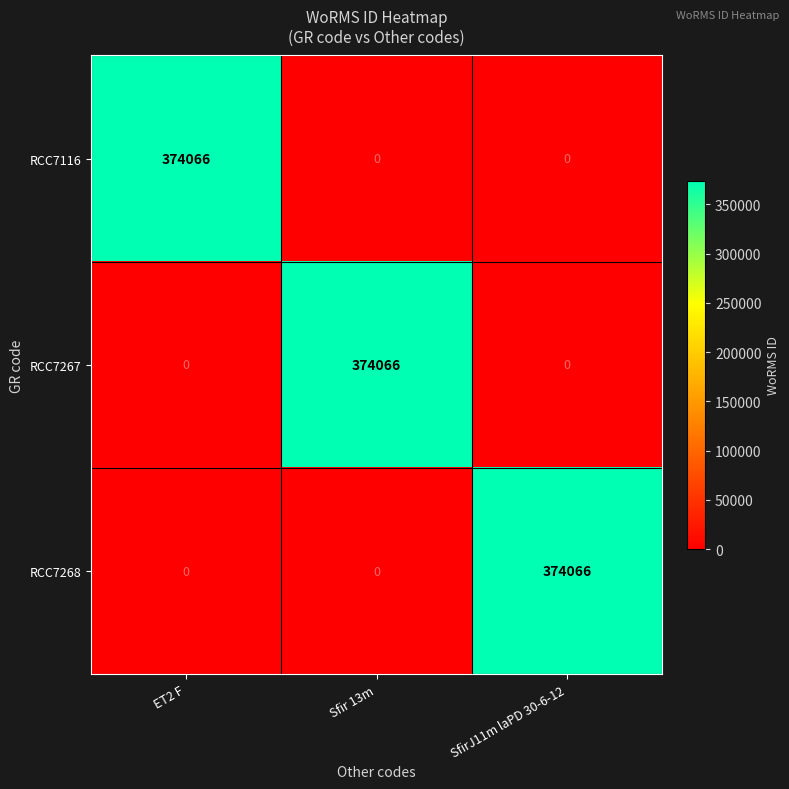

What is the average value of the RCC7268 series?

124689